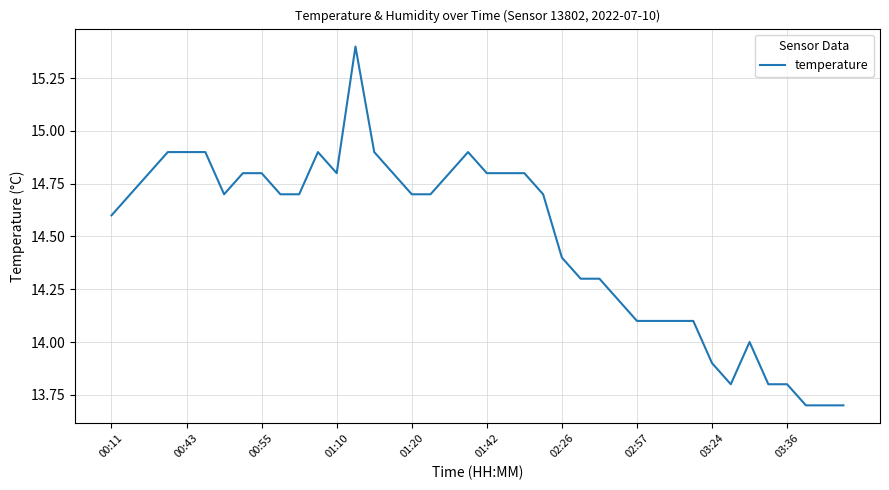

What is the maximum value shown in the chart?

15.4